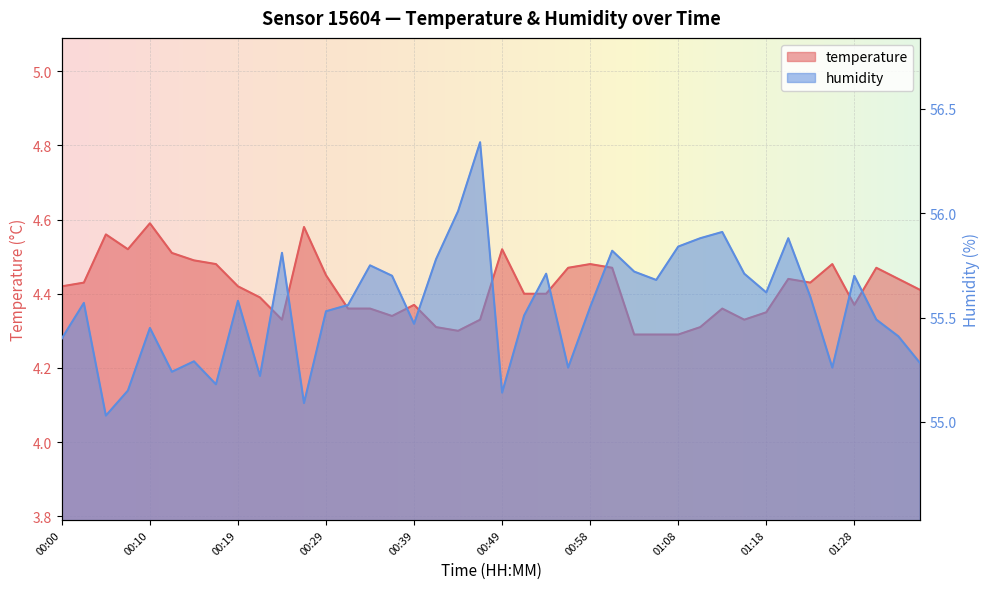

The temperature series shows 6.5 at 01:33. True or false?

False